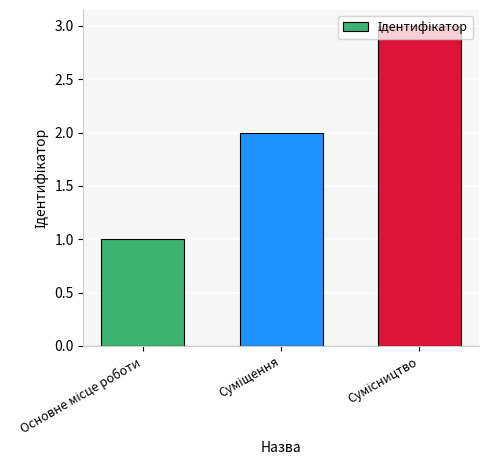

What is the maximum value shown in the chart?

3